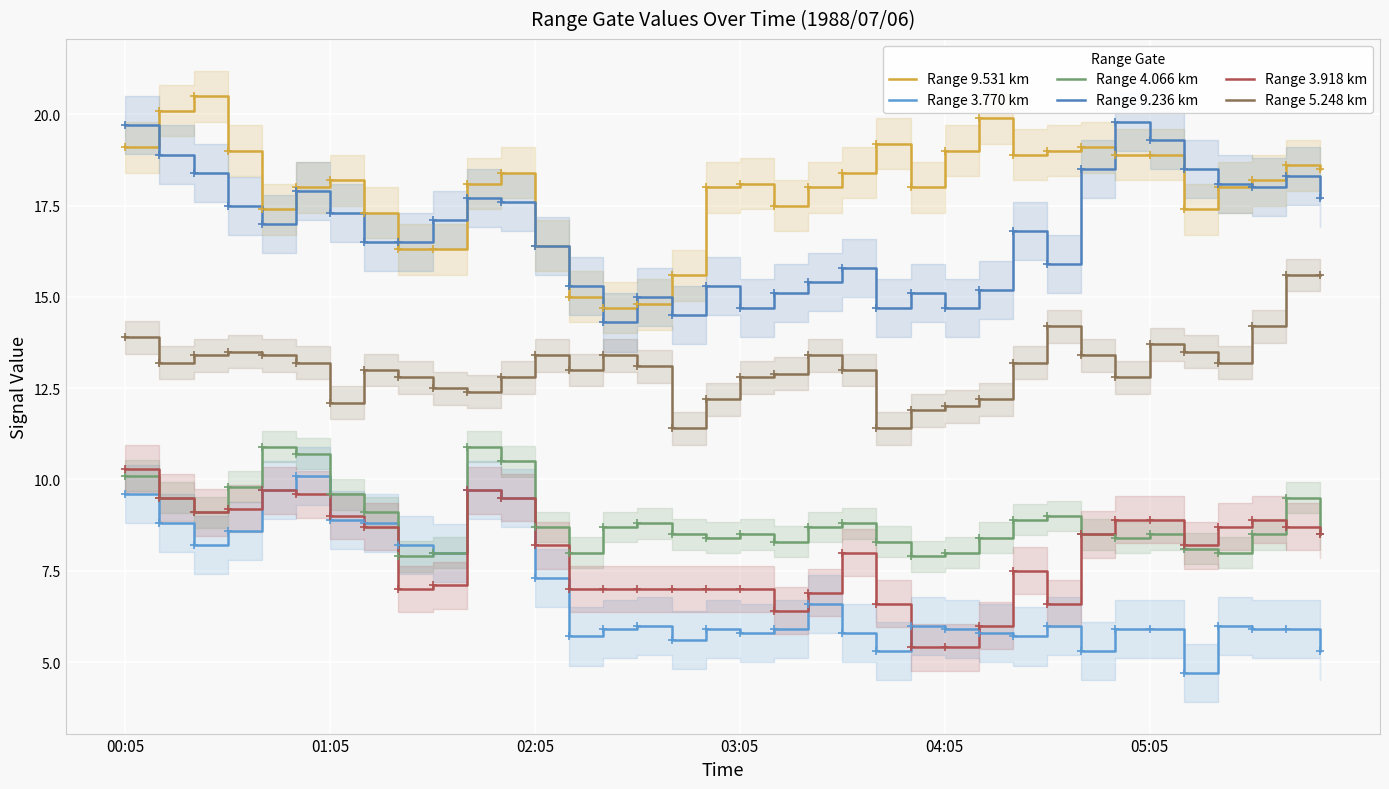

What position from the left is 35?

36